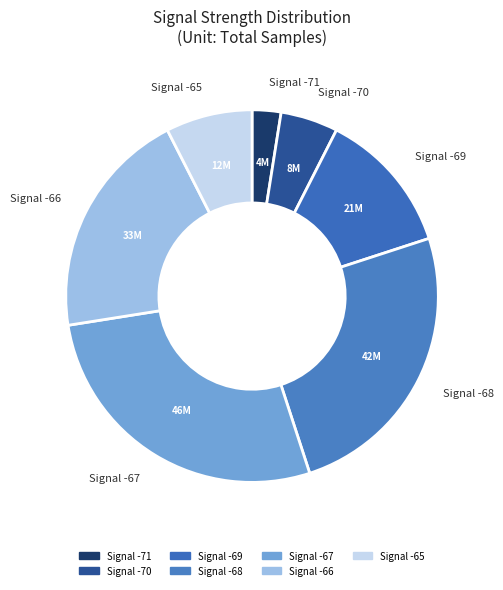

How many segments does this pie chart have?

7